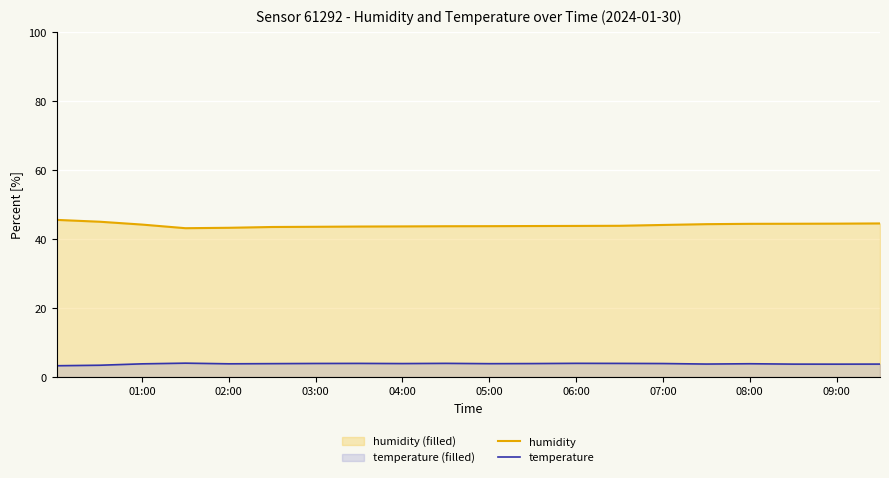

What is the minimum value shown in the chart?

3.3